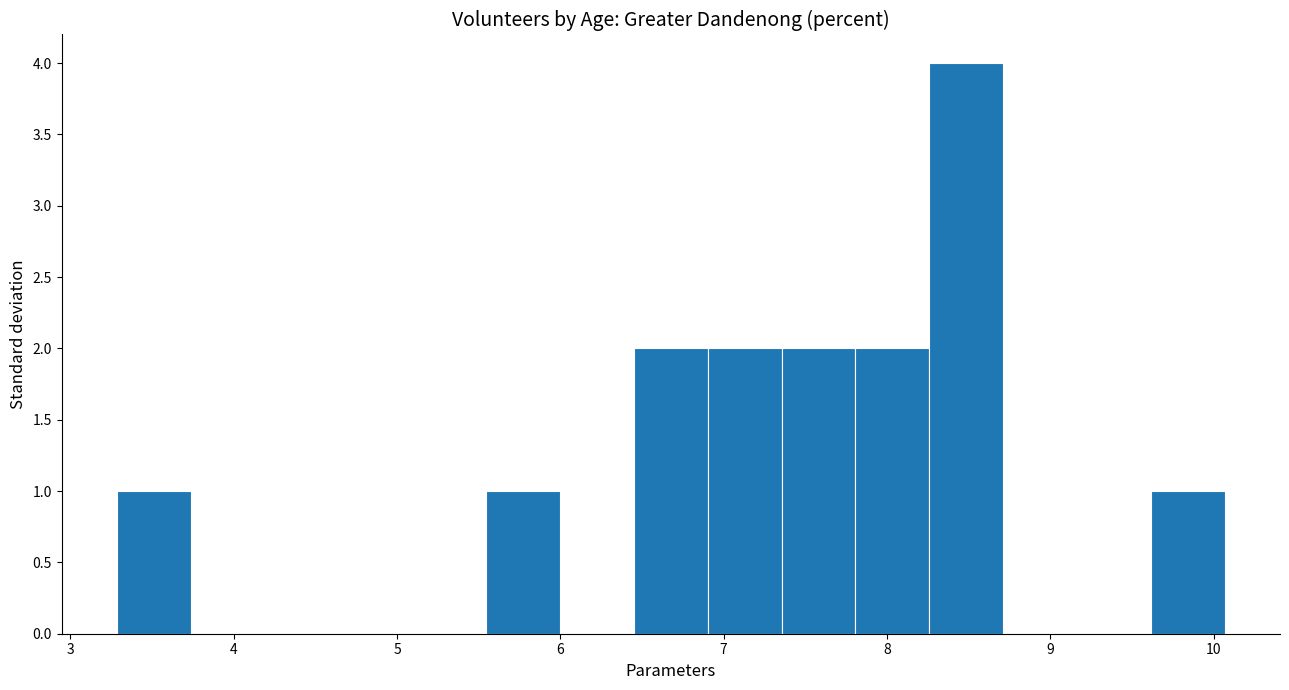

Over which range of the x-axis is the bar tallest?

8.3 to 8.7